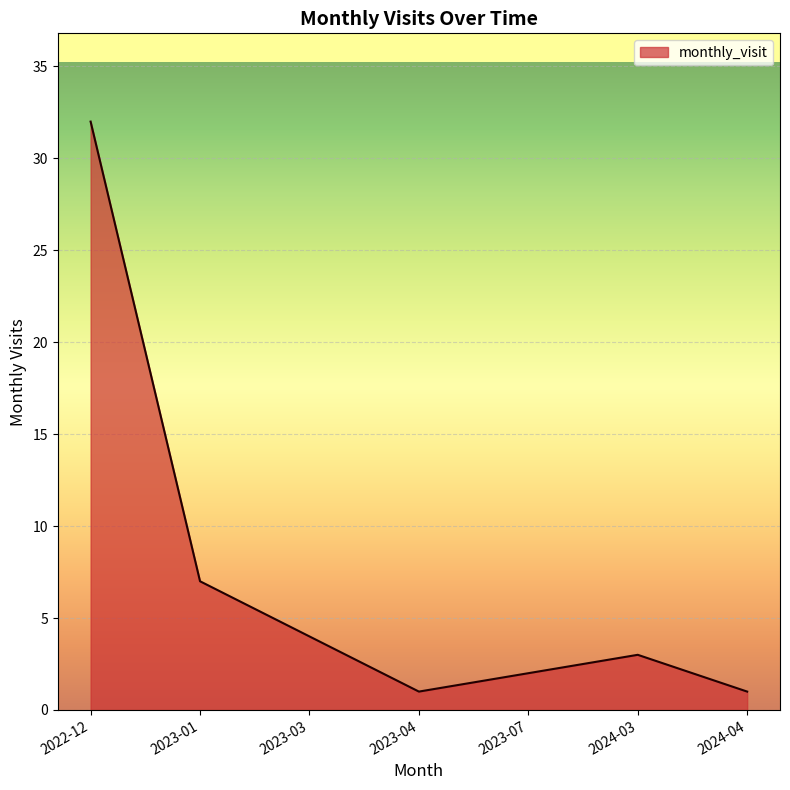

What is the difference between the second highest and second lowest values?

6